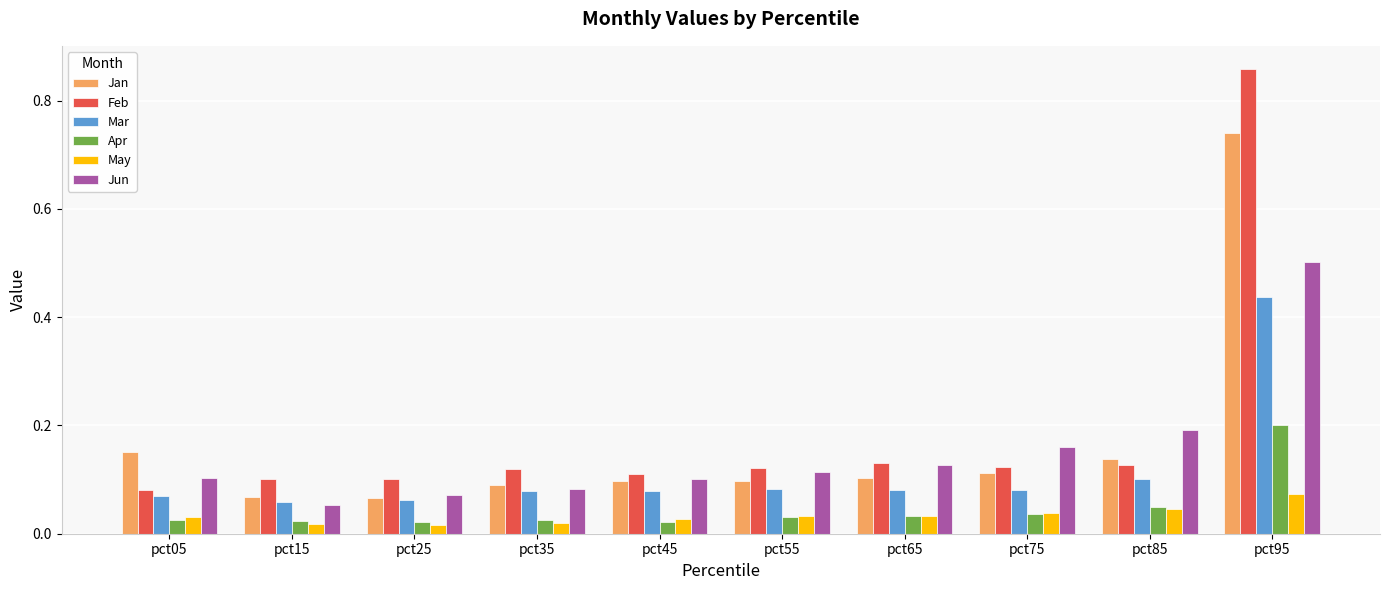

Does the chart contain any negative values?

No